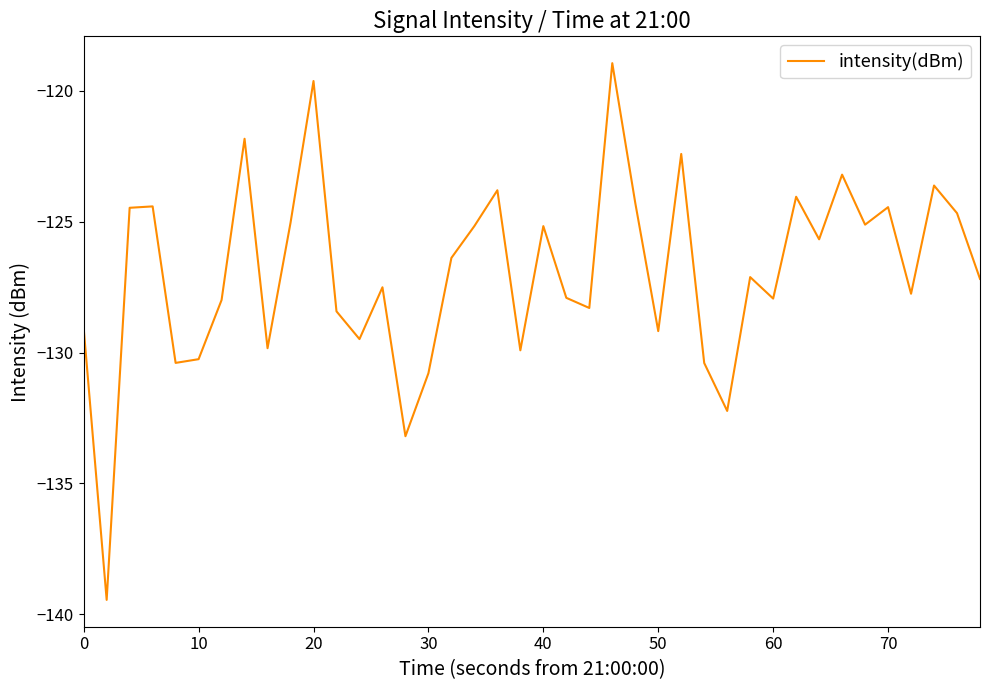

What is the difference between the maximum and minimum values?

20.5